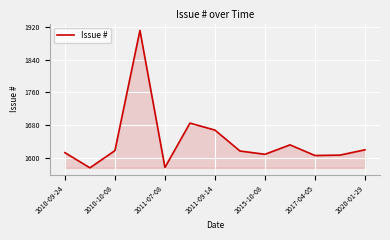

What is the difference between the maximum and minimum values?

335